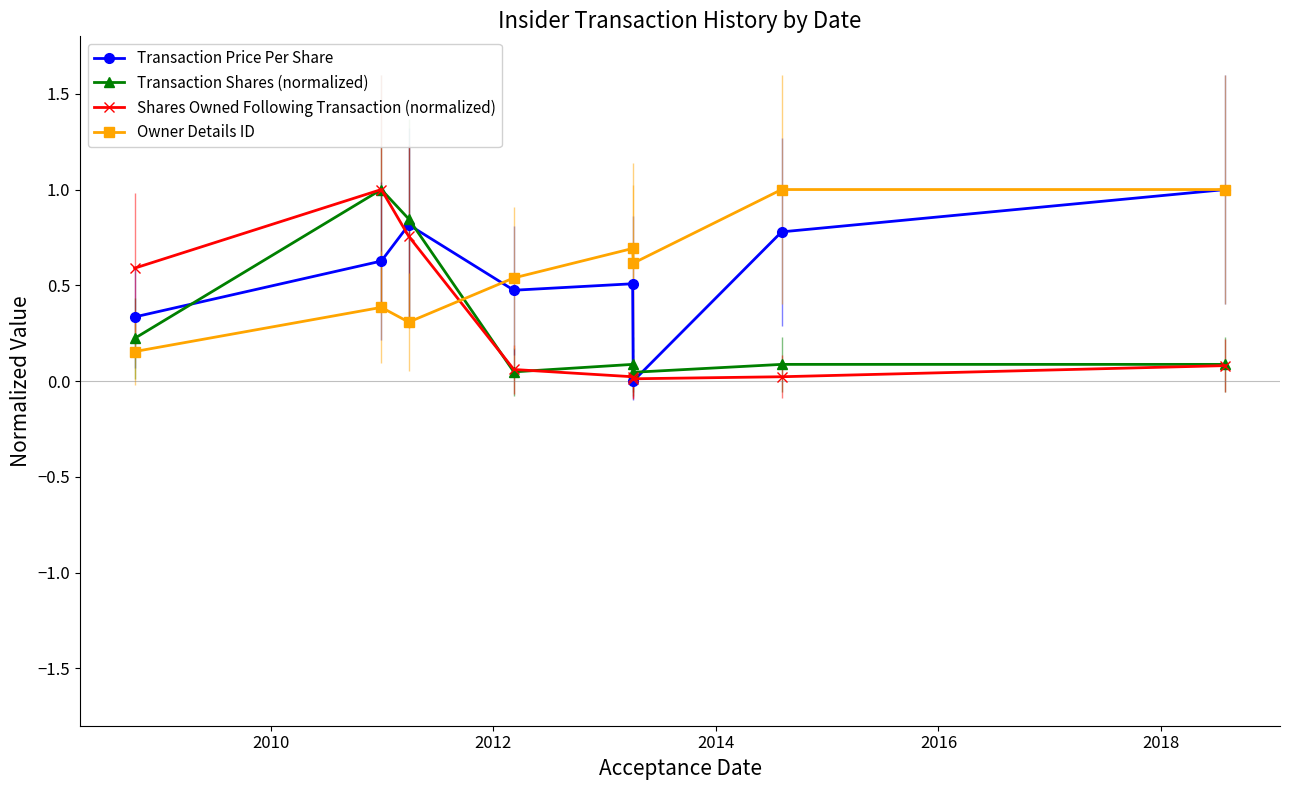

What is the value of the Owner Details ID point at the 3rd from the left?

0.3